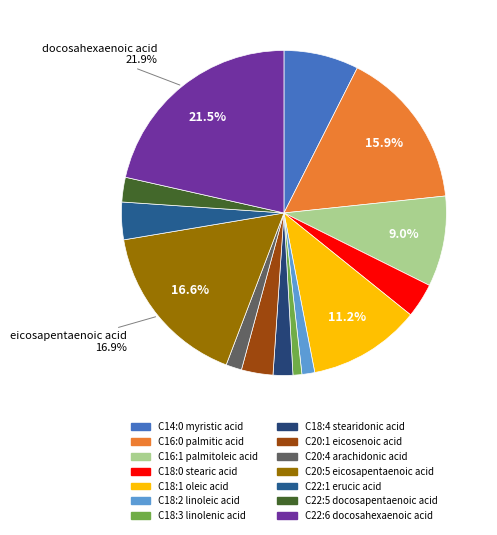

What is the smallest slice in the pie chart?

C18:3 linolenic acid